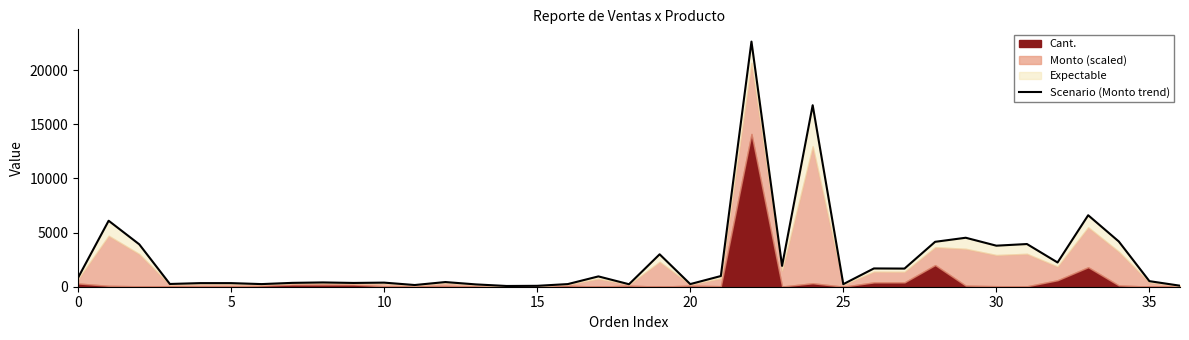

What is the value of the 5th point from the left?

332.5